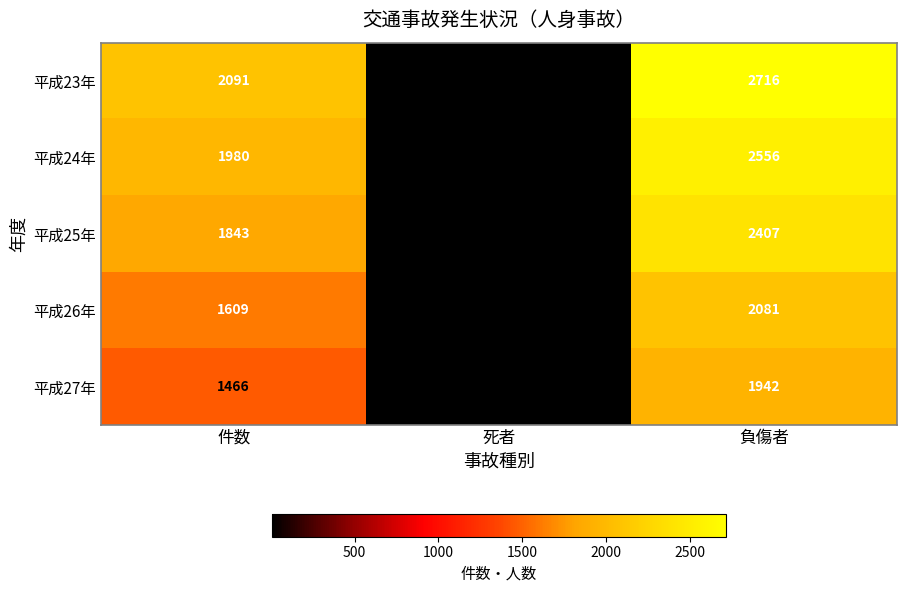

How many series are shown in this chart?

5